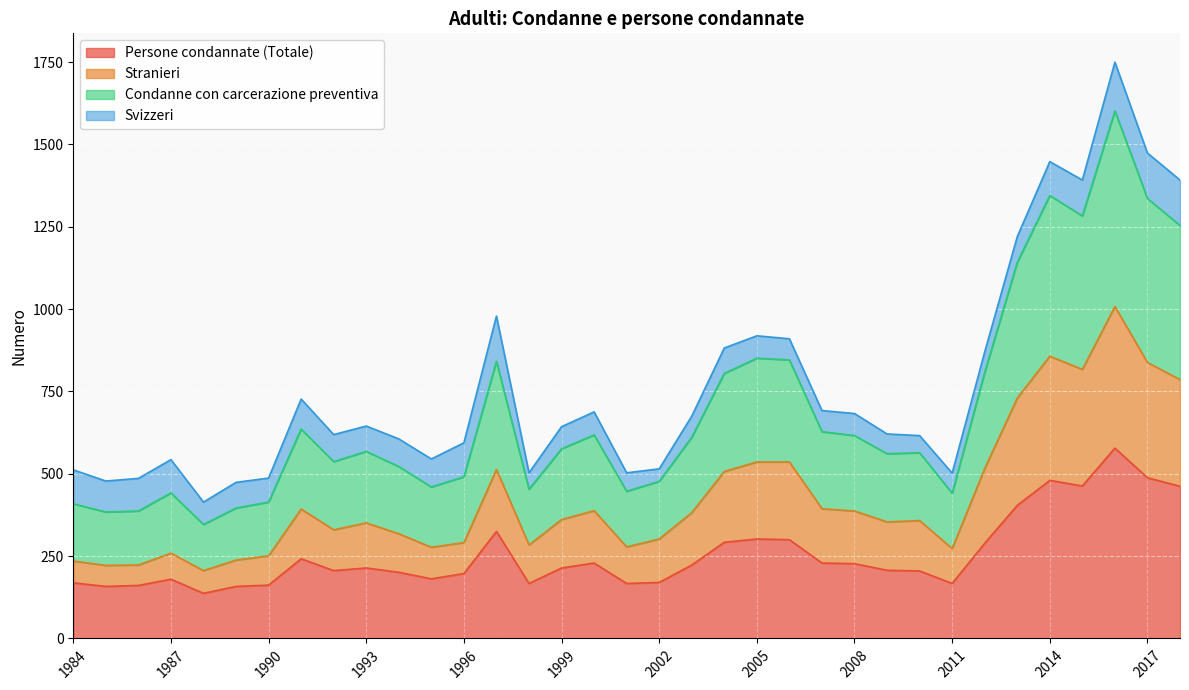

What is the difference between the highest and lowest values at 2018?

930